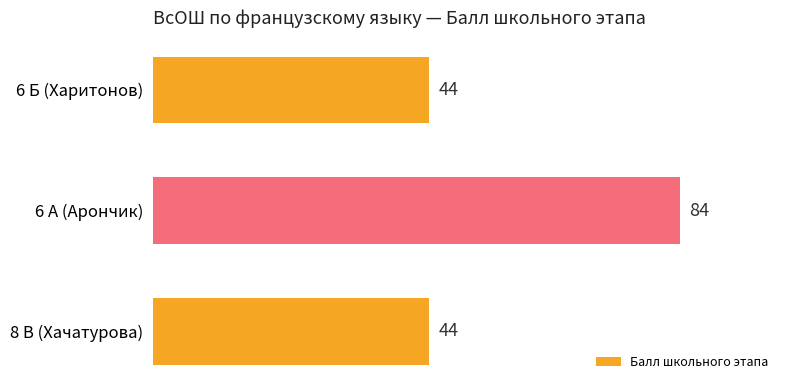

How many values are between 44 and 84?

3